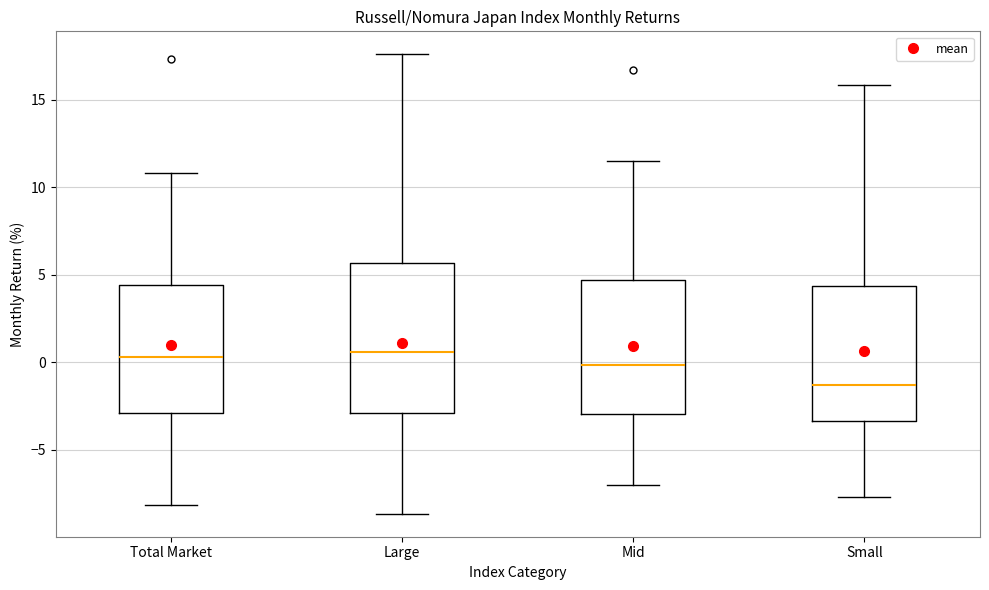

Comparing the boxes themselves (not the whiskers), which one is the tallest?

Large